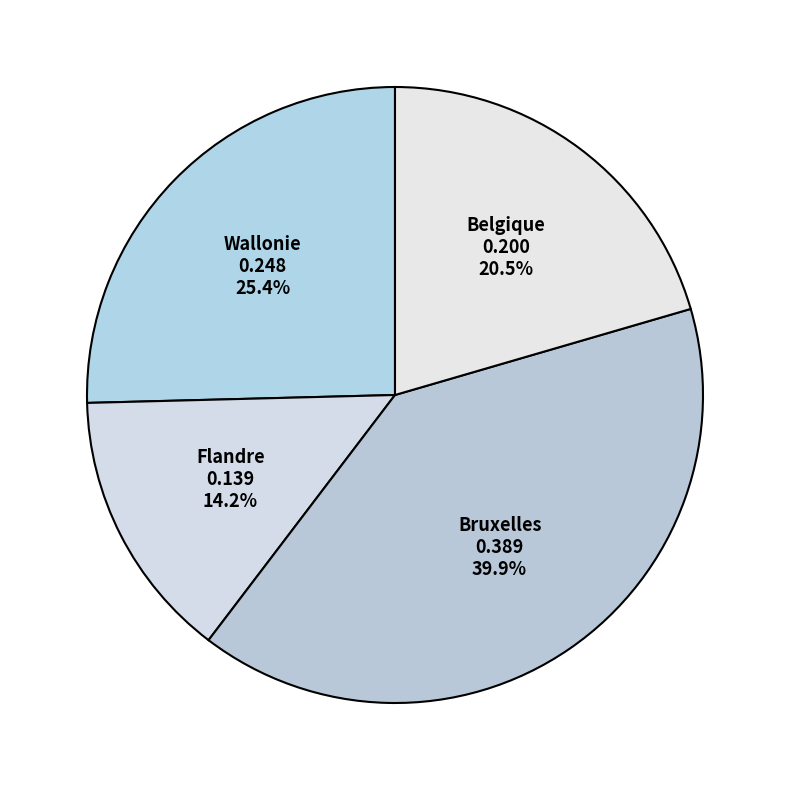

What is the largest slice in the pie chart?

Bruxelles